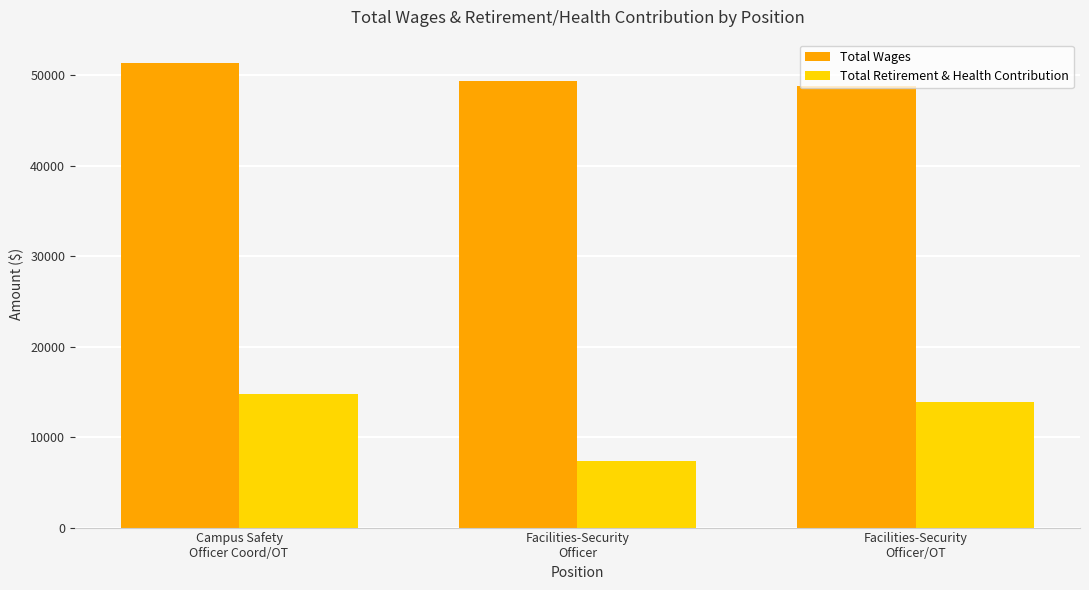

The value of Total Wages at Facilities-Security
Officer/OT is 84601. True or false?

False